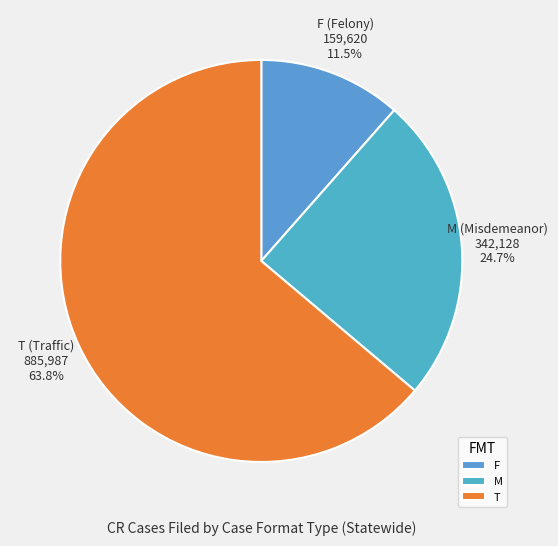

What is the majority slice?

T